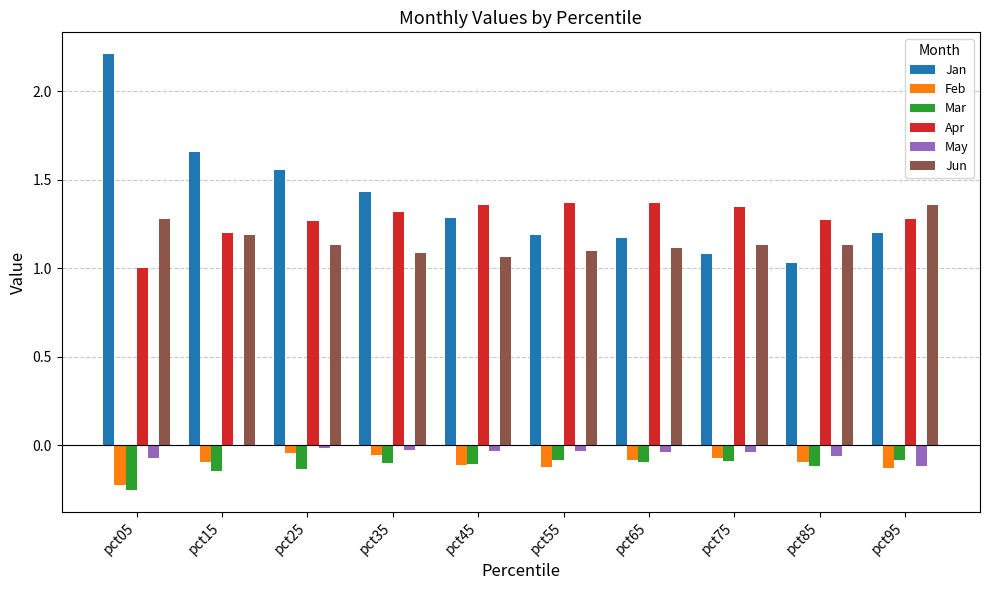

What is the sum of all Jan values?

13.8